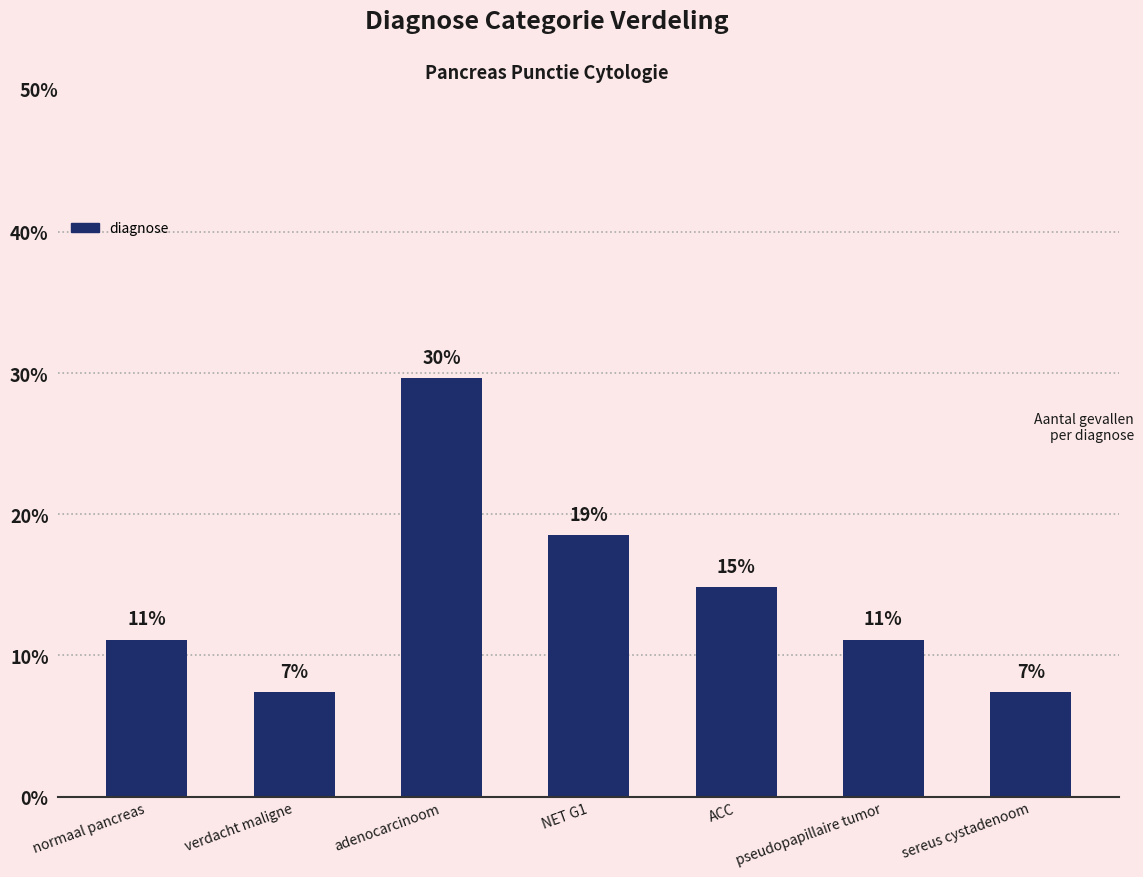

What is the sum of the values at sereus cystadenoom and pseudopapillaire tumor?

18.5